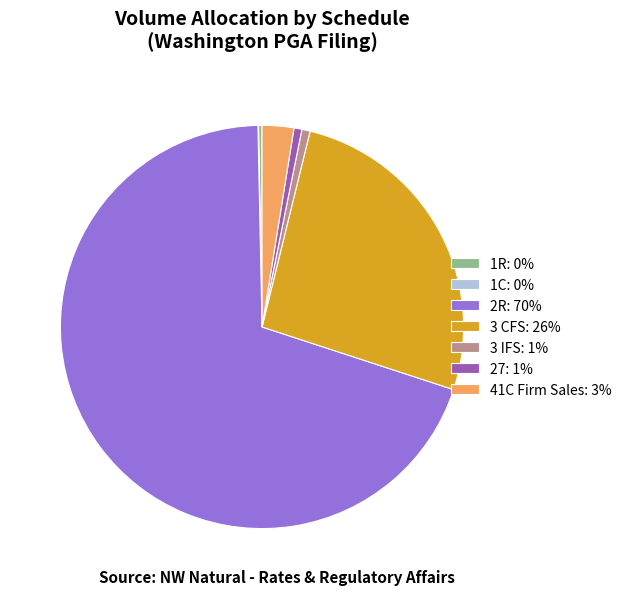

Which category has the biggest portion of the pie?

2R